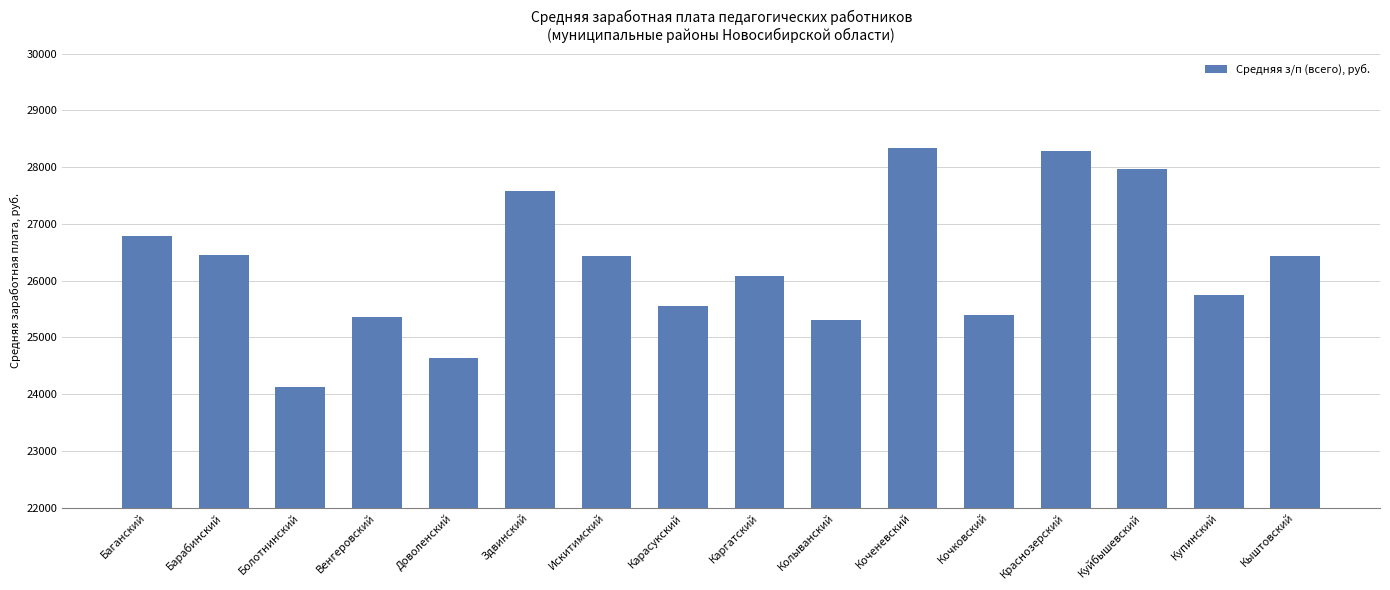

Does the chart contain any negative values?

No